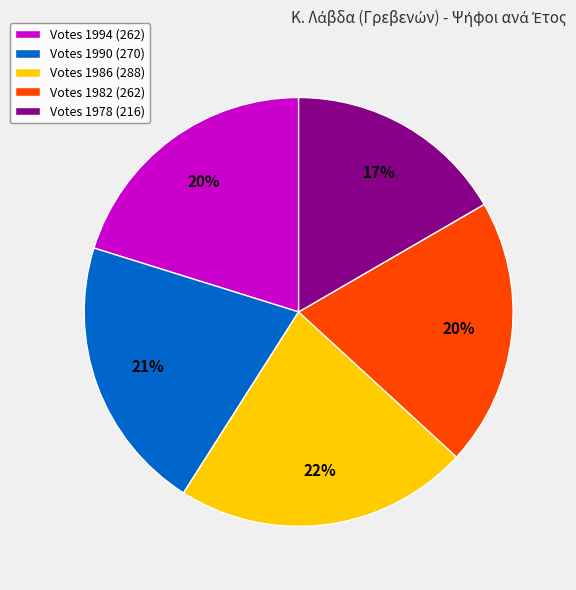

True or false: Votes 1990 (270) accounts for 35% of the total.

False